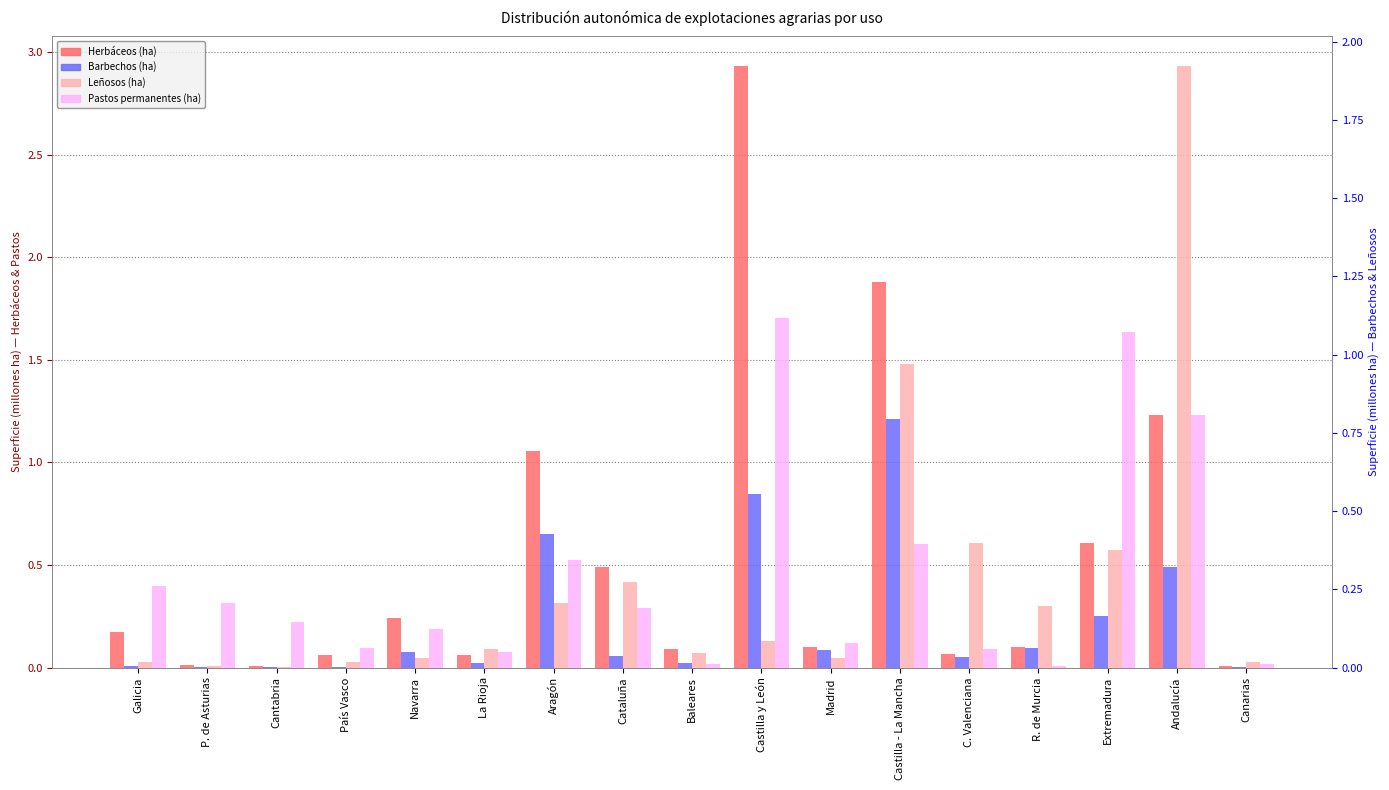

What is the value of the Herbáceos (ha) bar at the 10th from the left?

2.9